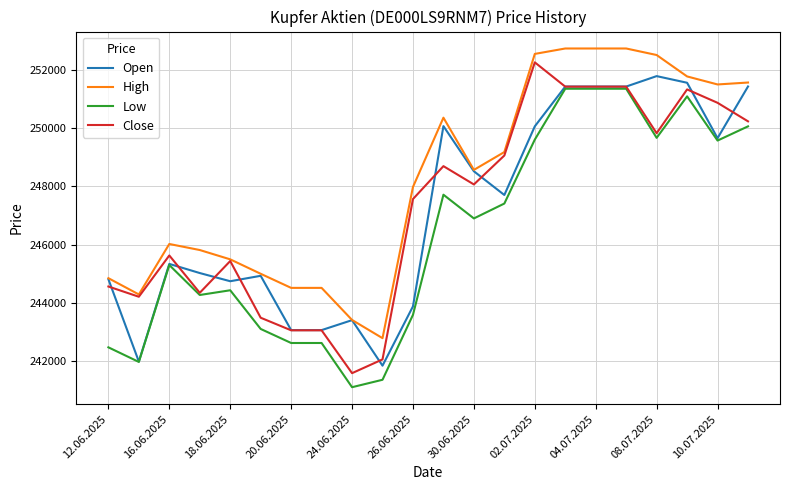

Which series has the largest total across all categories?

High